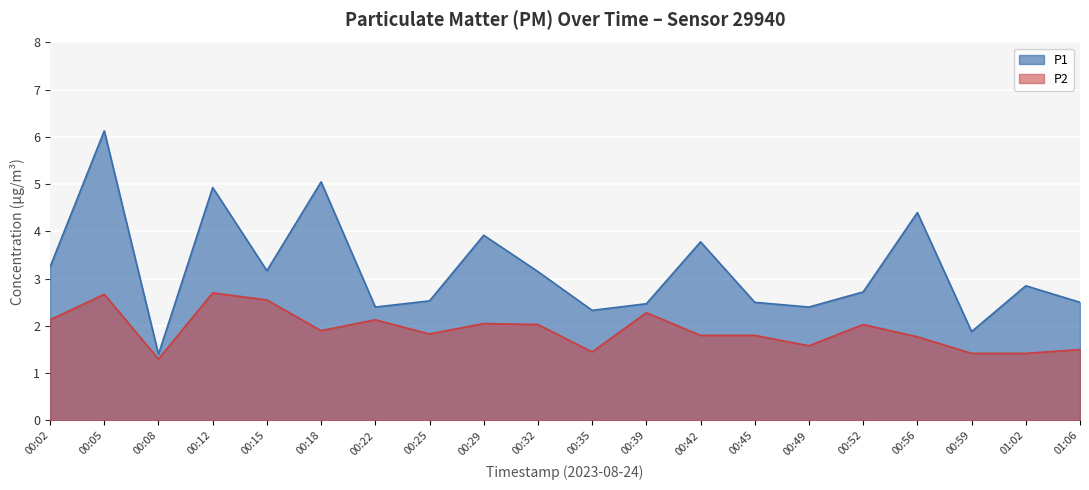

List the series in order of their overall mean, highest first.

P1, P2